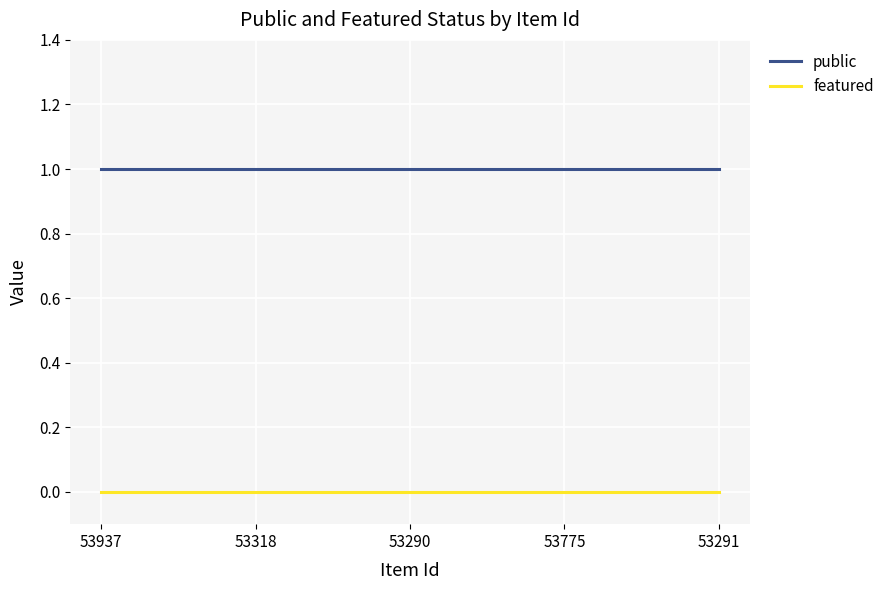

True or false: featured and public cross at least once.

False